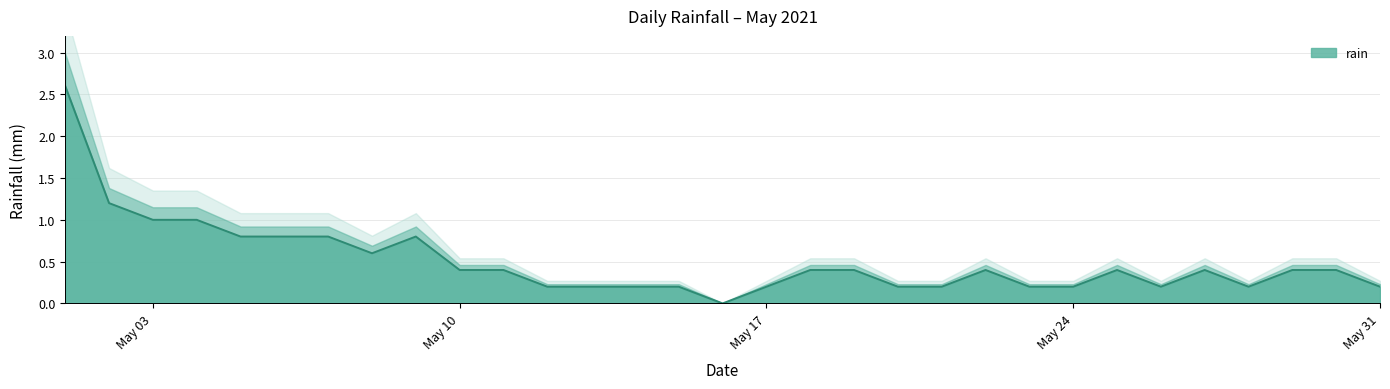

Where is the first local maximum?

2021-05-09